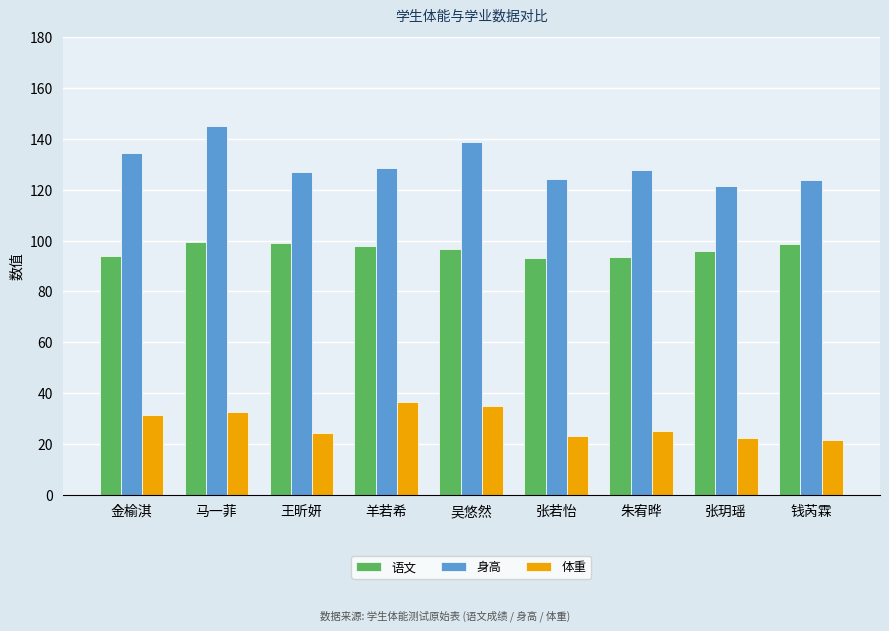

Where does the 语文 series first go above 96?

马一菲